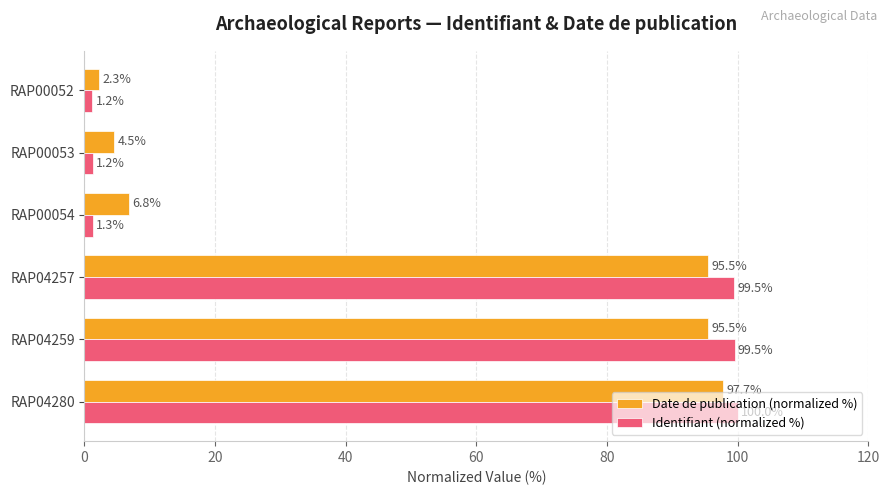

Rank the series by their average value, from lowest to highest.

Date de publication (normalized %), Identifiant (normalized %)